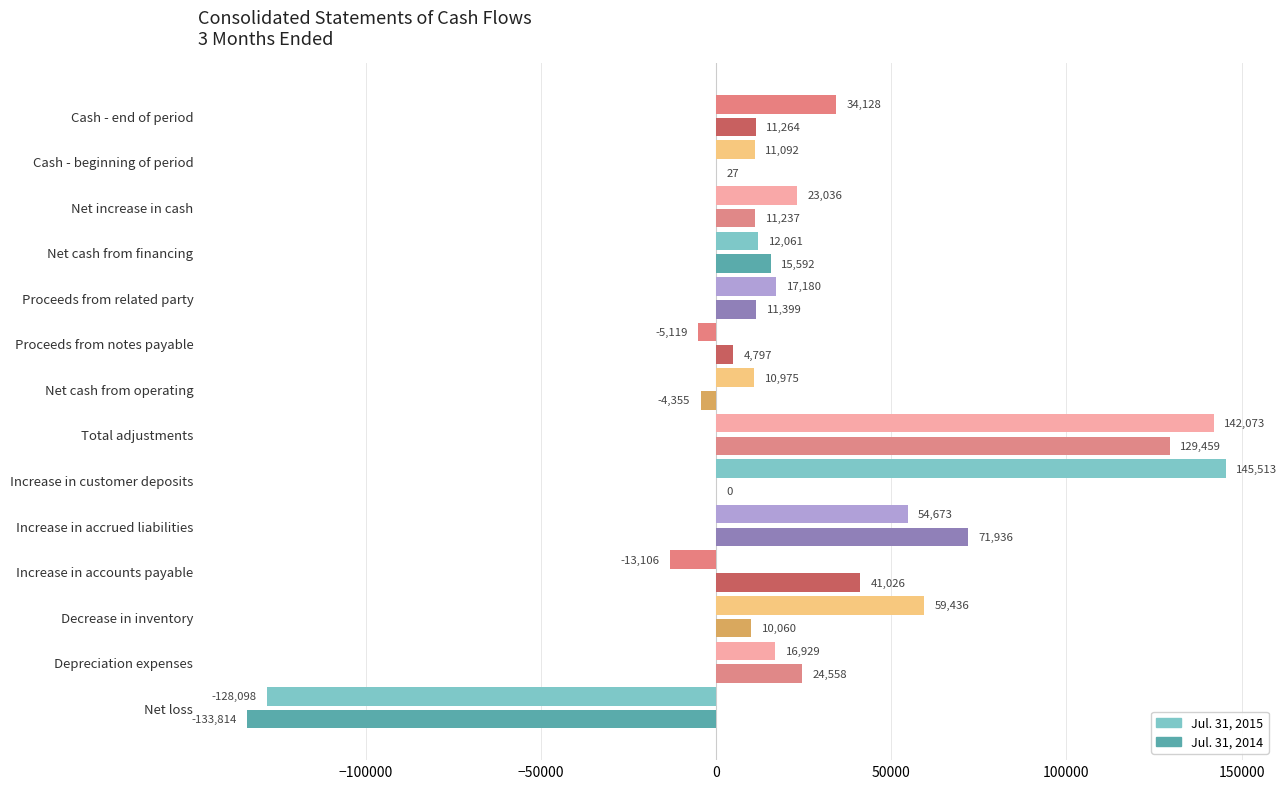

What is the sum of all Jul. 31, 2015 values?

380773